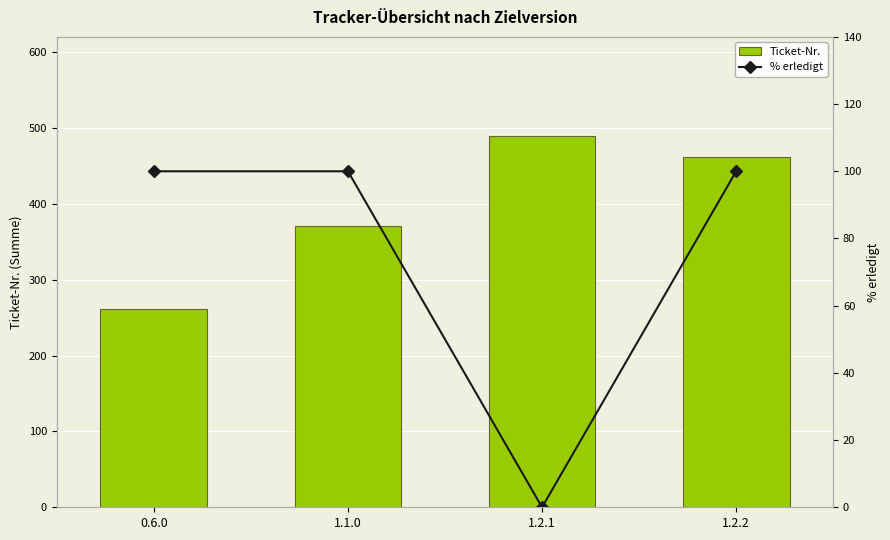

Rank the categories by % erledigt value from lowest to highest.

1.2.1, 0.6.0, 1.1.0, 1.2.2